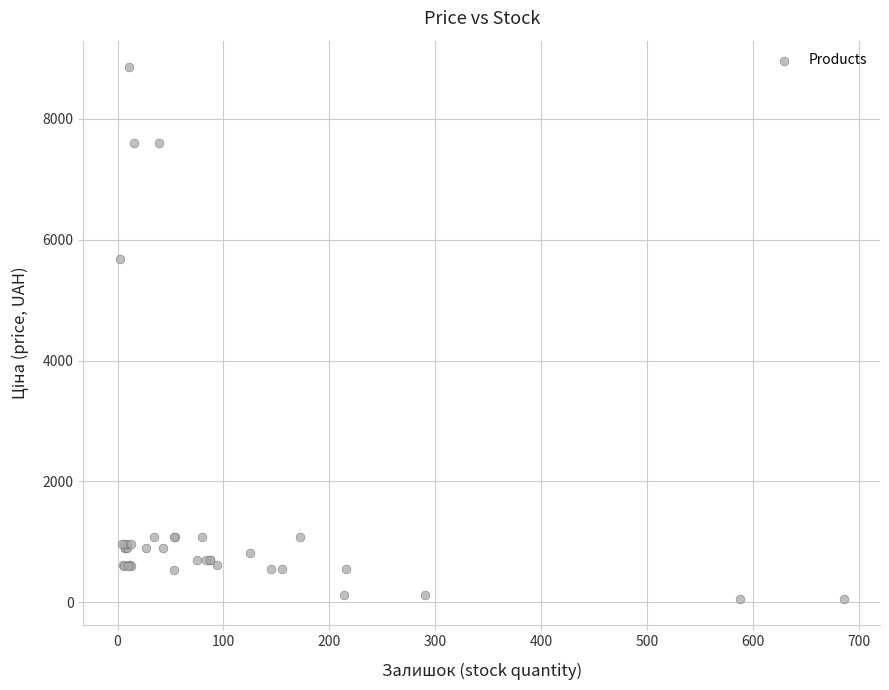

What Y value in the scatter plot is closest to 4456?

5673.8